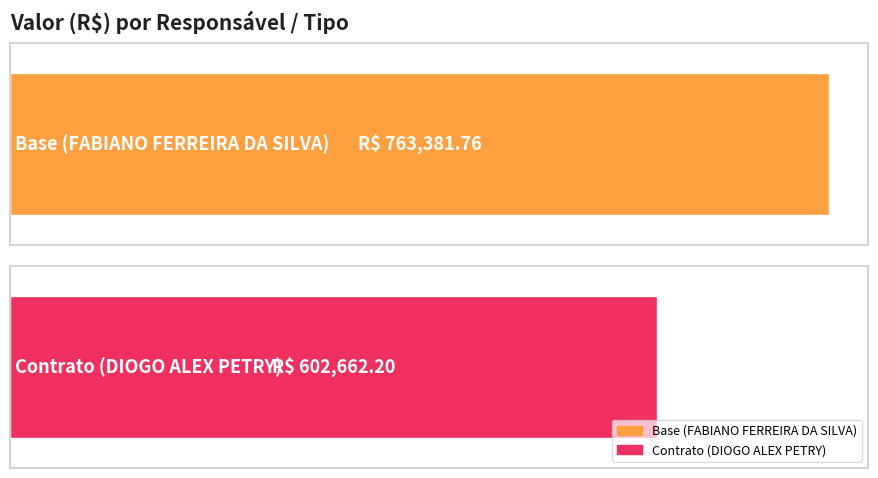

True or false: the data shows 602662.2 at Contrato (DIOGO ALEX PETRY).

True